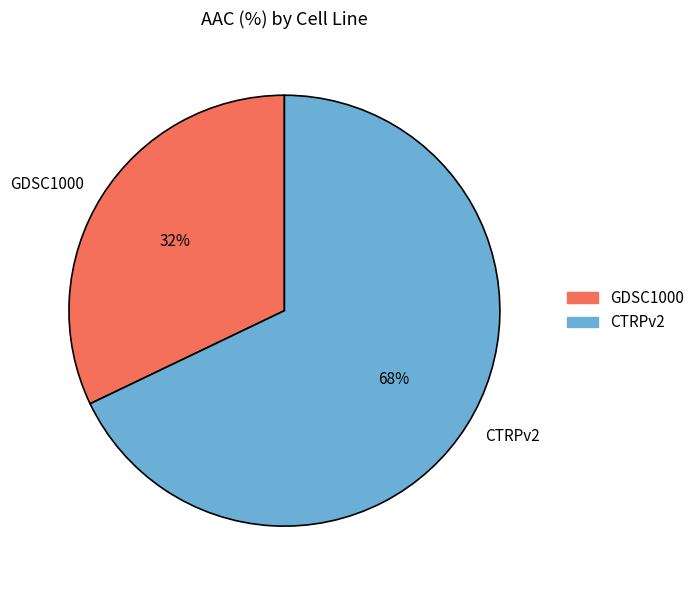

What percentage is the GDSC1000 slice, to the nearest percent?

32%